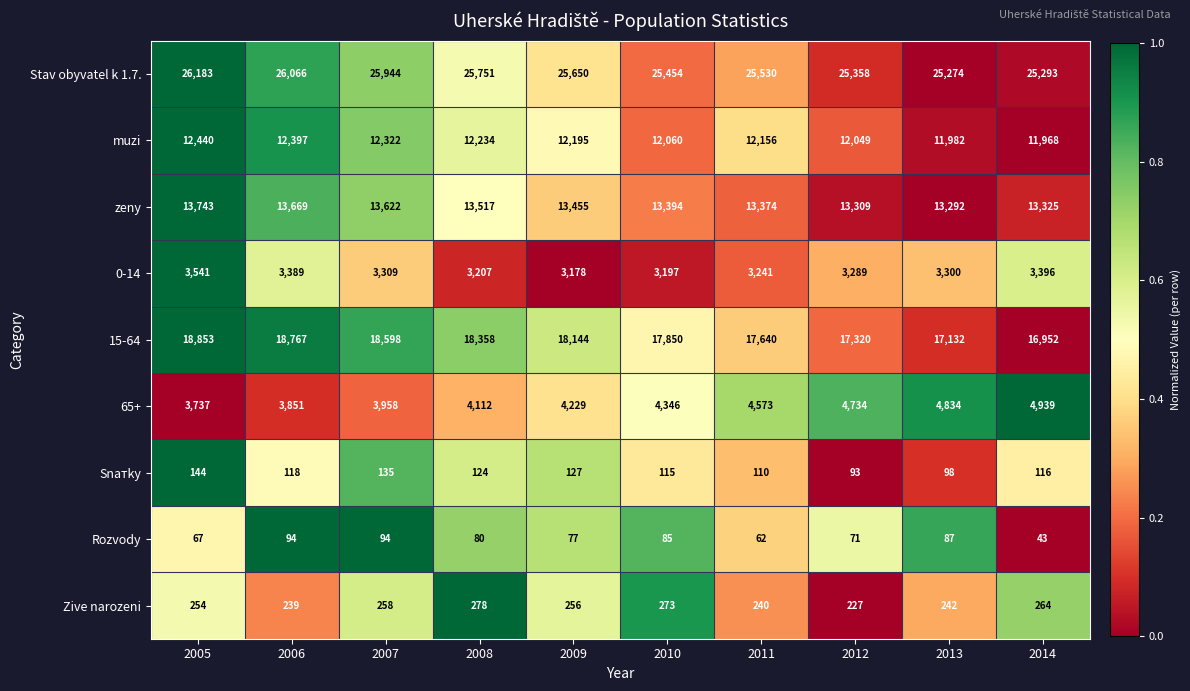

What is the difference between the highest and lowest values at 2014?

25250